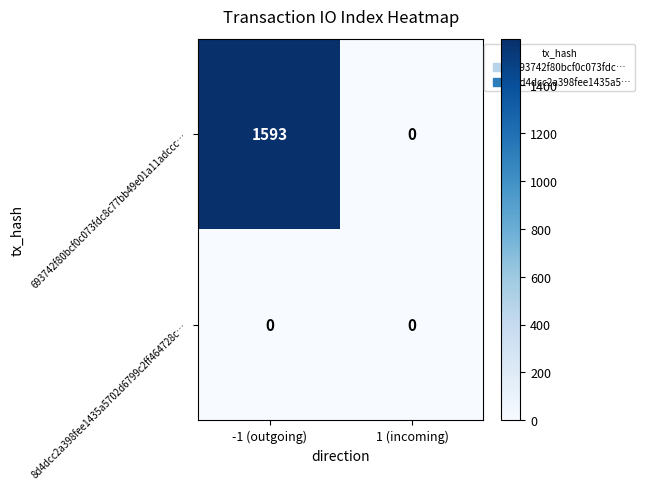

How many positive values does the 693742f80bcf0c073fdc8c77bb49e01a11adccc… series have?

1